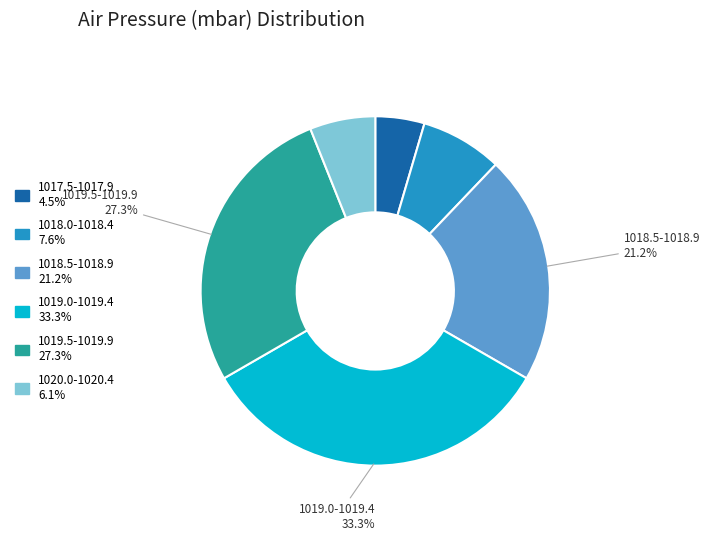

Is there a majority slice in this chart?

No